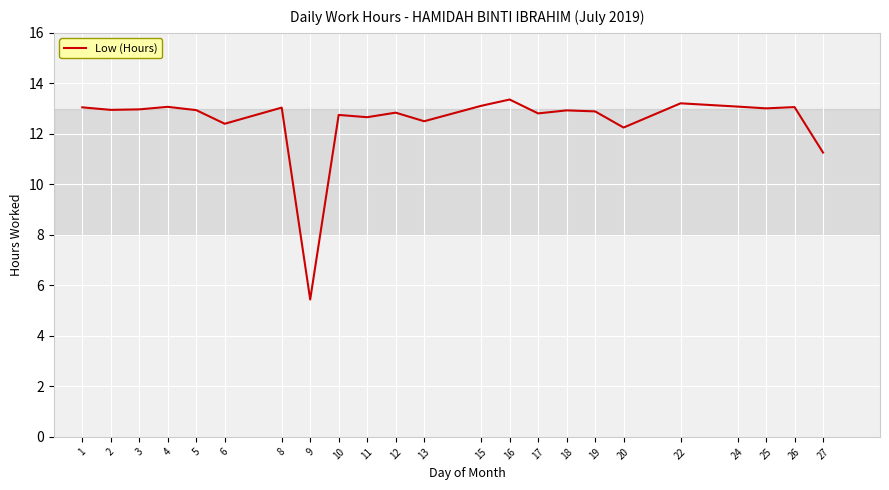

What is the difference between the maximum and minimum values?

7.9